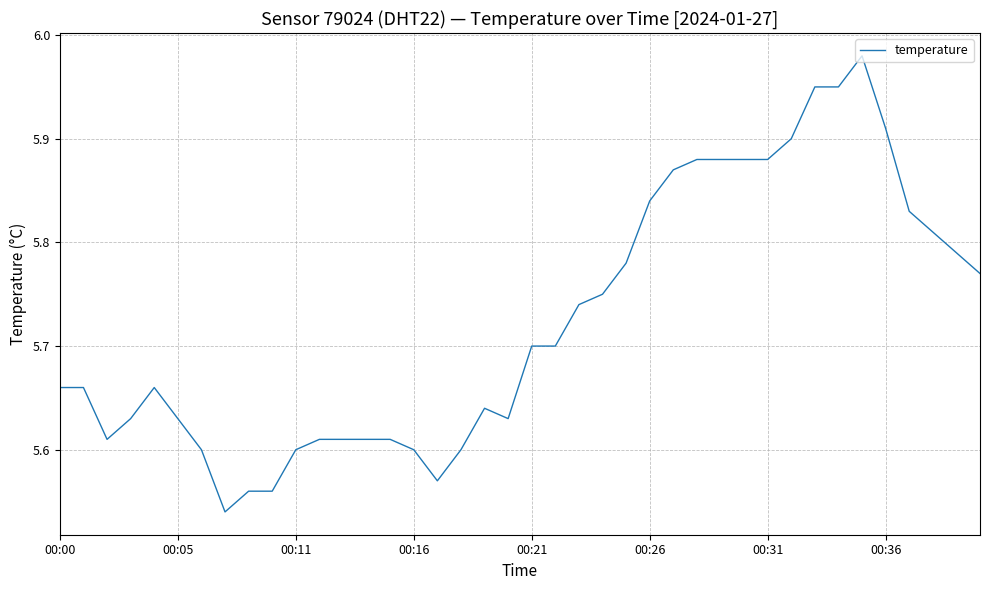

What is the difference between the maximum and minimum values?

0.4